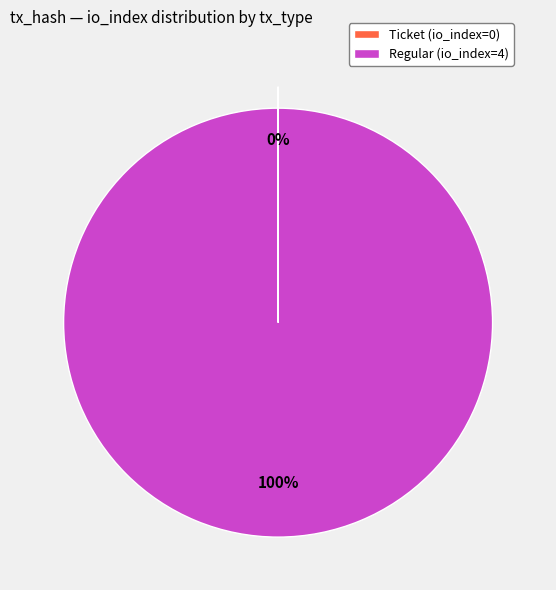

To the nearest percent, what is the difference between the largest and smallest slice percentages?

100%